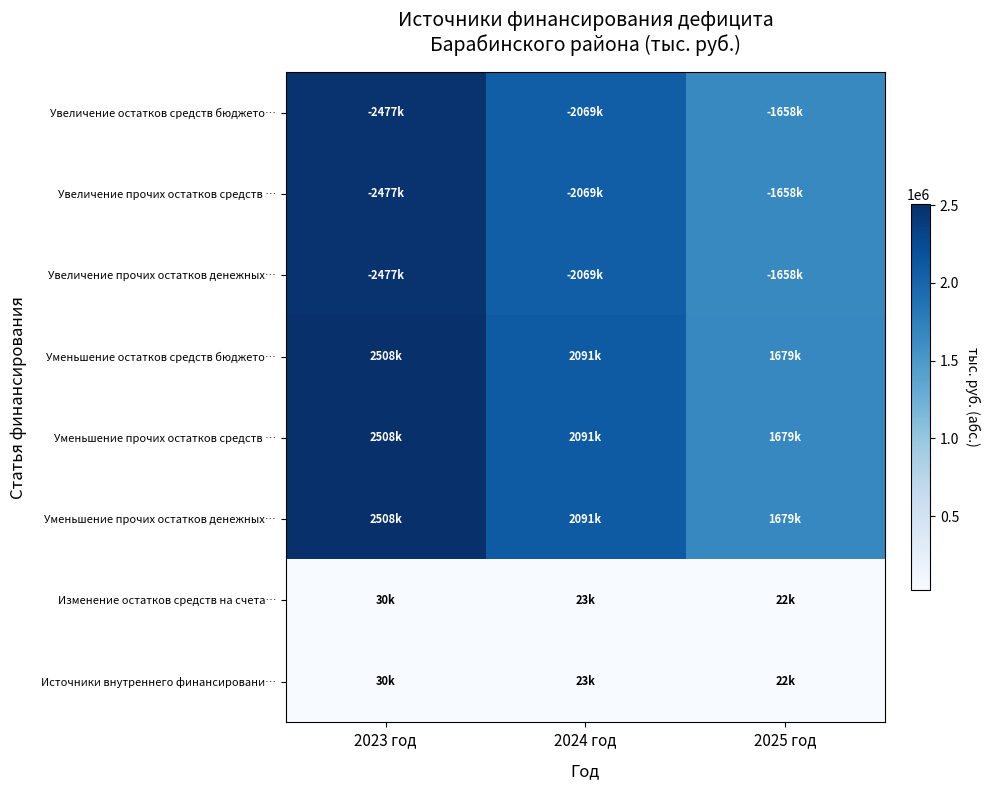

Reading right to left, extract all data points from this chart.

Увеличение остатков средств бюджето…: 2025 год=1657580.5	2024 год=2068714.6	2023 год=2477437.1
Увеличение прочих остатков средств …: 2025 год=1657580.5	2024 год=2068714.6	2023 год=2477437.1
Увеличение прочих остатков денежных…: 2025 год=1657580.5	2024 год=2068714.6	2023 год=2477437.1
Уменьшение остатков средств бюджето…: 2025 год=1679248.0	2024 год=2091346.5	2023 год=2507794.4
Уменьшение прочих остатков средств …: 2025 год=1679248.0	2024 год=2091346.5	2023 год=2507794.4
Уменьшение прочих остатков денежных…: 2025 год=1679248.0	2024 год=2091346.5	2023 год=2507794.4
Изменение остатков средств на счета…: 2025 год=21667.5	2024 год=22631.9	2023 год=30357.3
Источники внутреннего финансировани…: 2025 год=21667.5	2024 год=22631.9	2023 год=30357.3